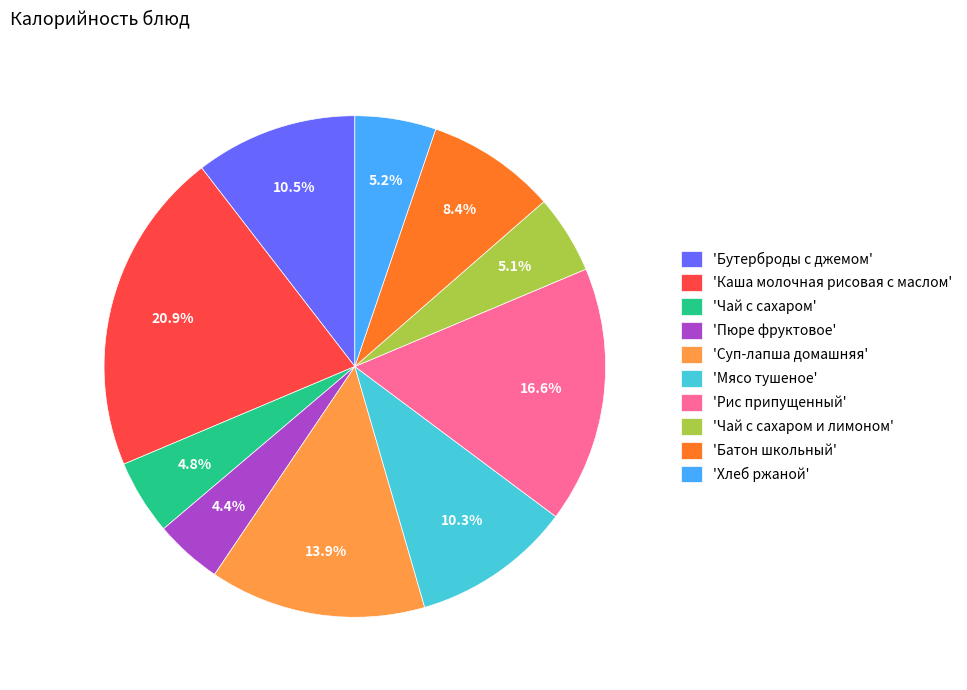

Which category has the biggest portion of the pie?

'Каша молочная рисовая с маслом'